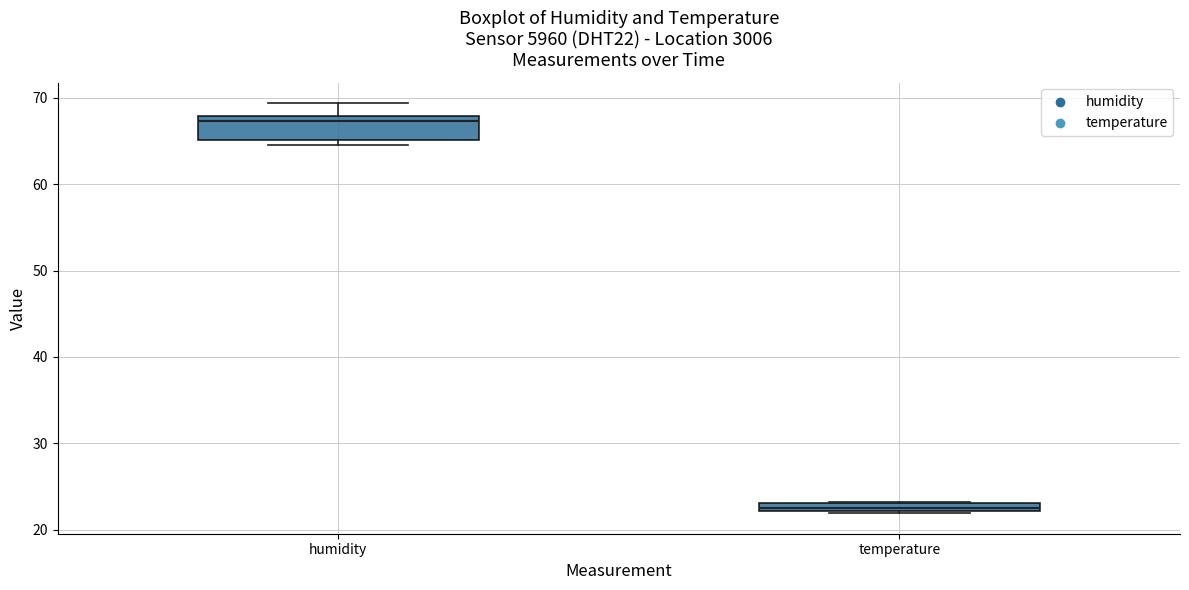

Comparing the boxes themselves (not the whiskers), which one is the tallest?

humidity